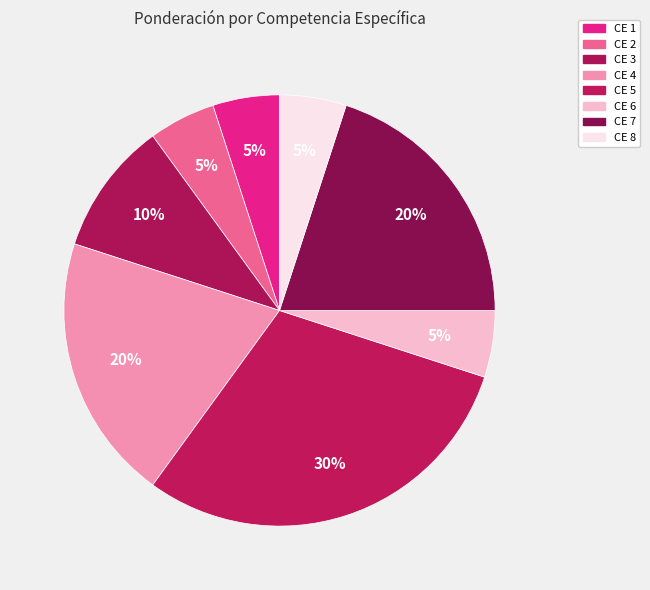

Count the number of slices in the pie.

8